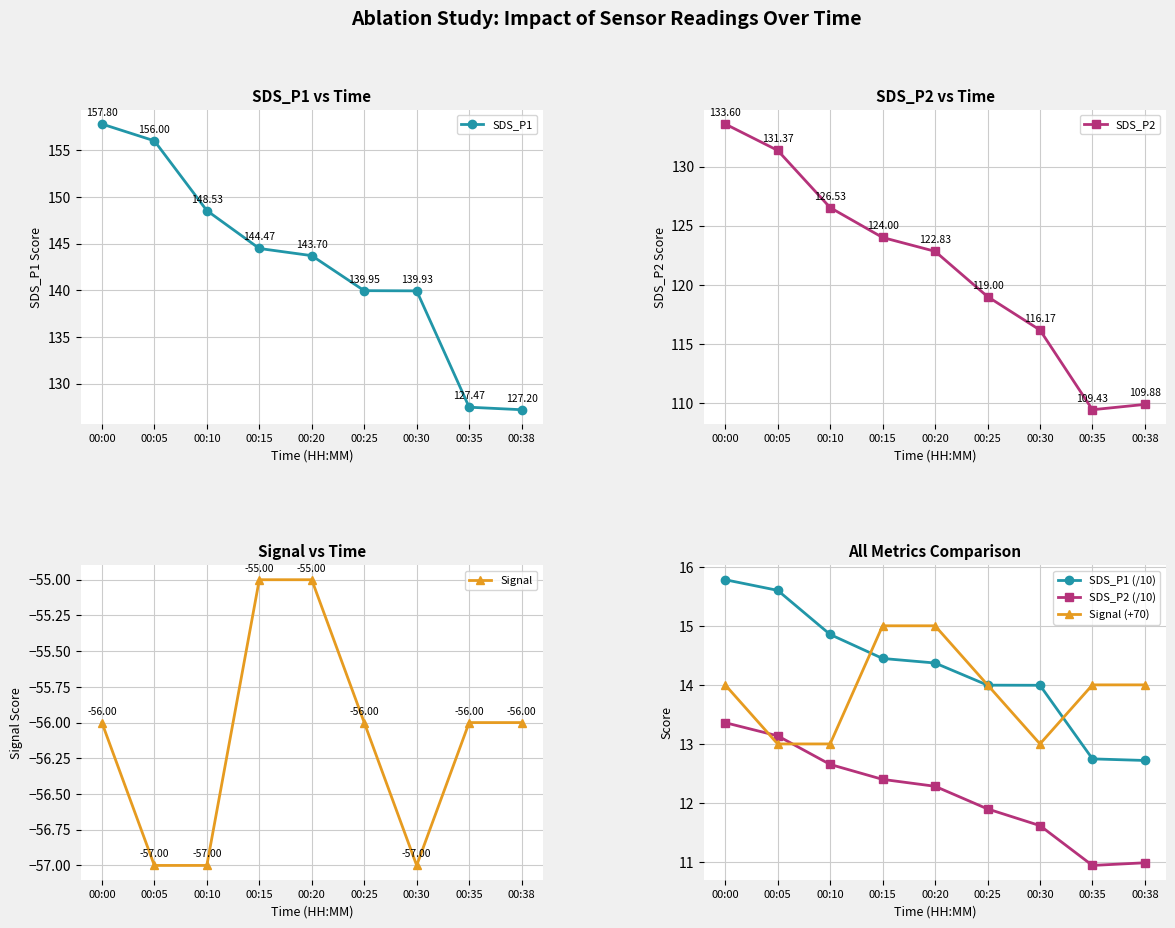

List the labels in order of Signal (+70) value, largest first.

00:15, 00:20, 00:00, 00:25, 00:35, 00:38, 00:05, 00:10, 00:30